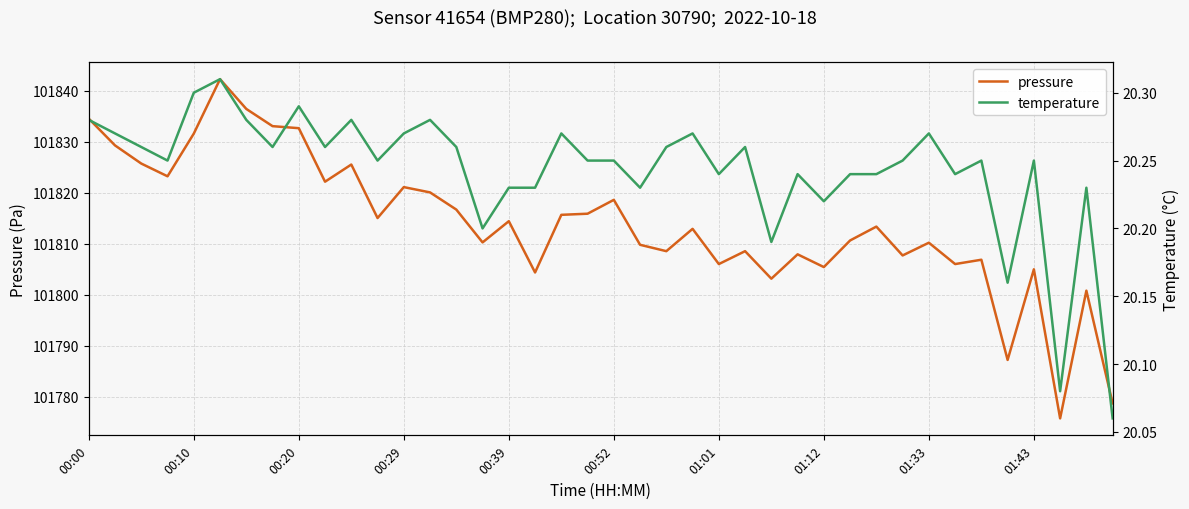

True or false: pressure and temperature intersect in this chart.

False